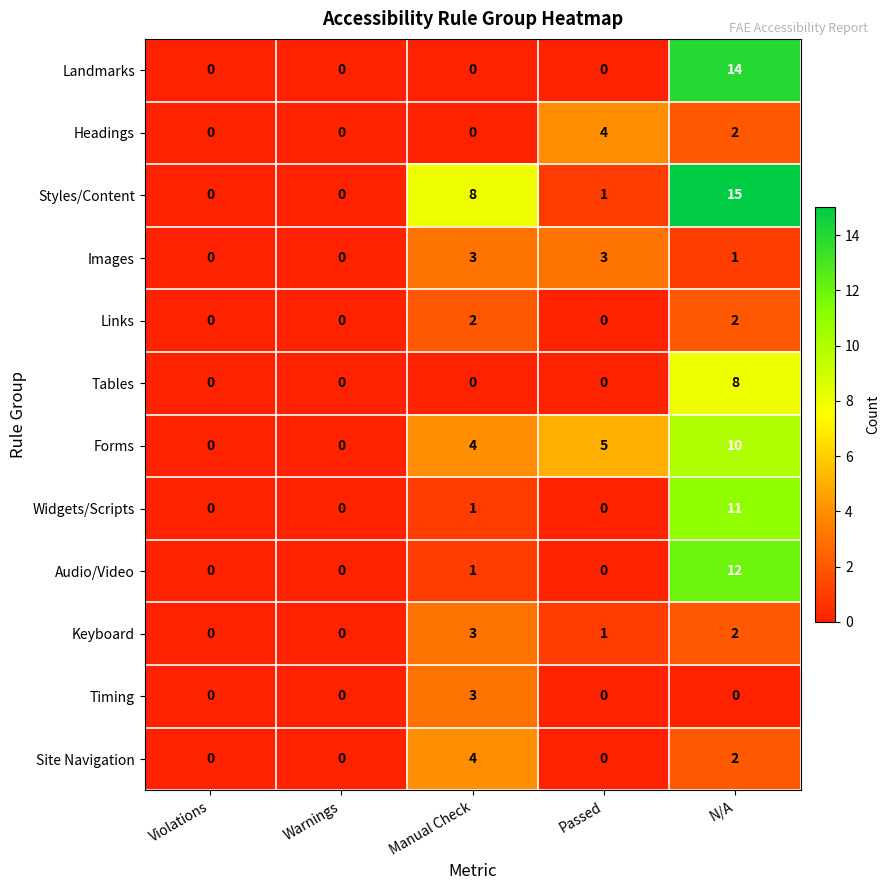

What is the spread (max minus min) of values at N/A?

15